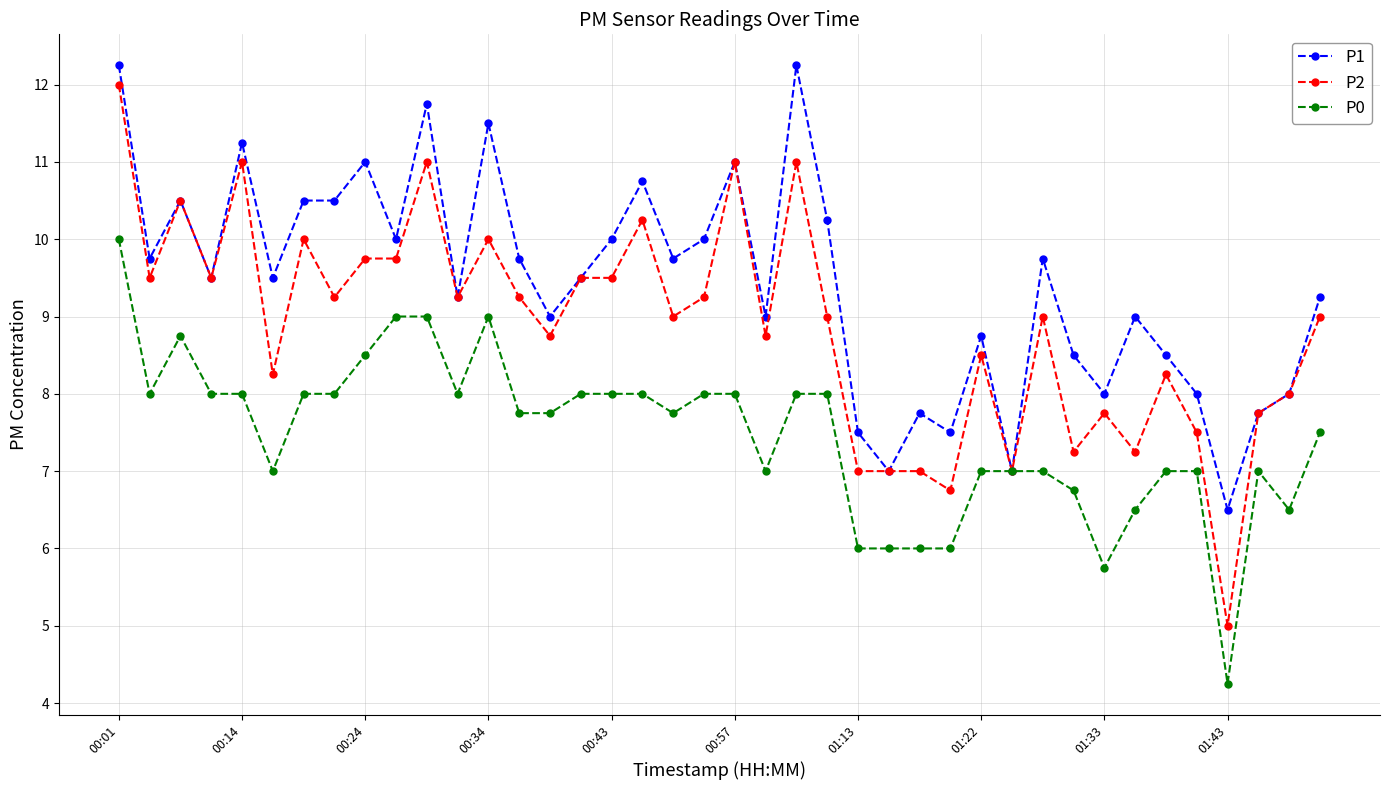

Rank the series by their average value, from lowest to highest.

P0, P2, P1